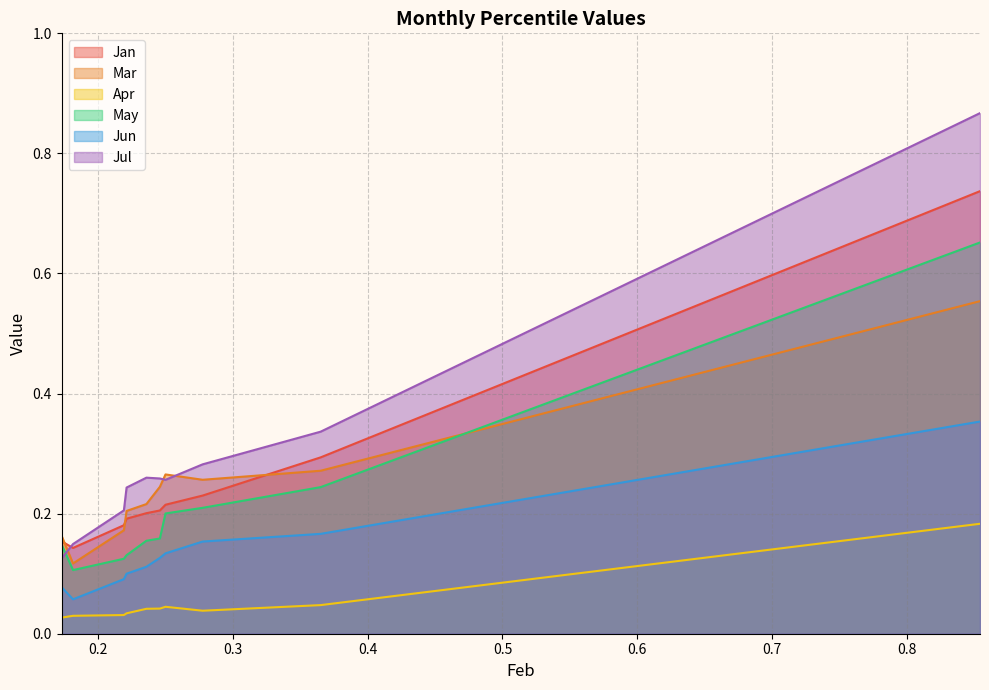

List the series in order of their peak value, highest first.

Jul, Jan, May, Mar, Jun, Apr